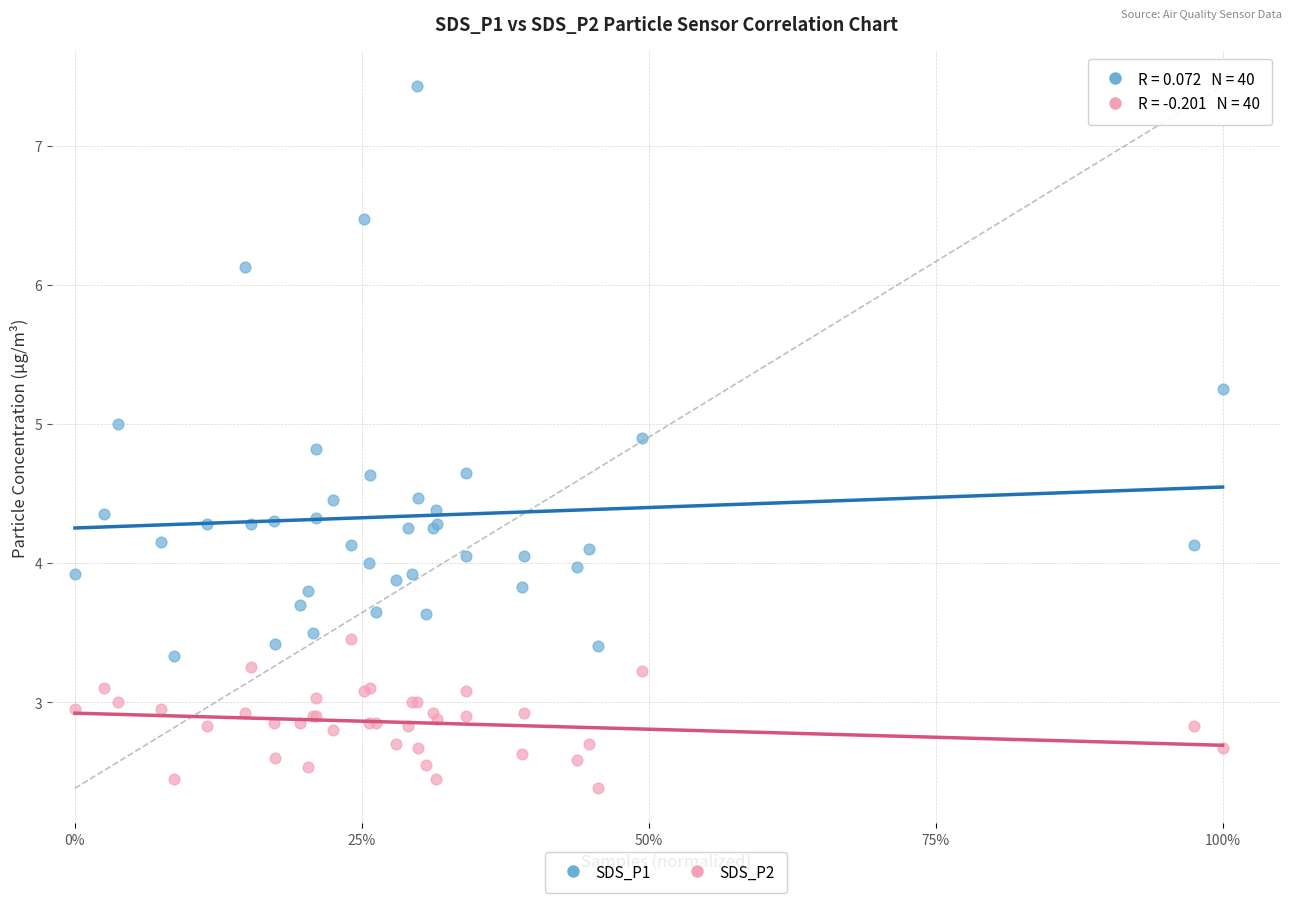

In the SDS_P2 series, what Y value is closest to 2?

2.4